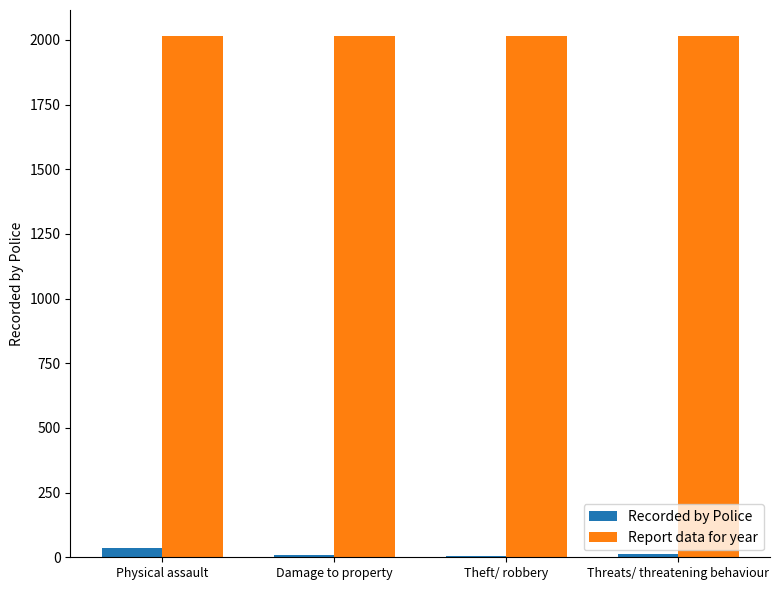

What is the greatest value displayed?

2015